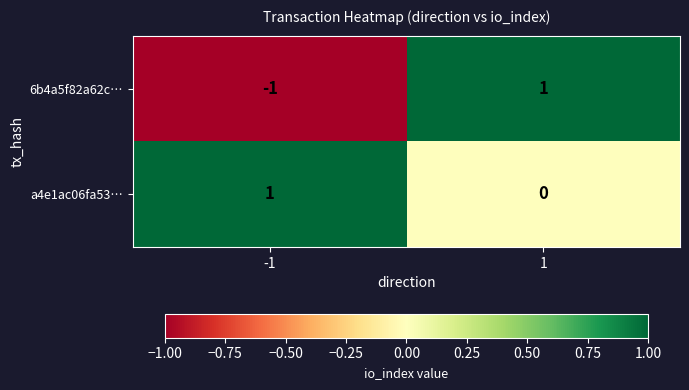

Which series has the largest range (max minus min)?

6b4a5f82a62c…